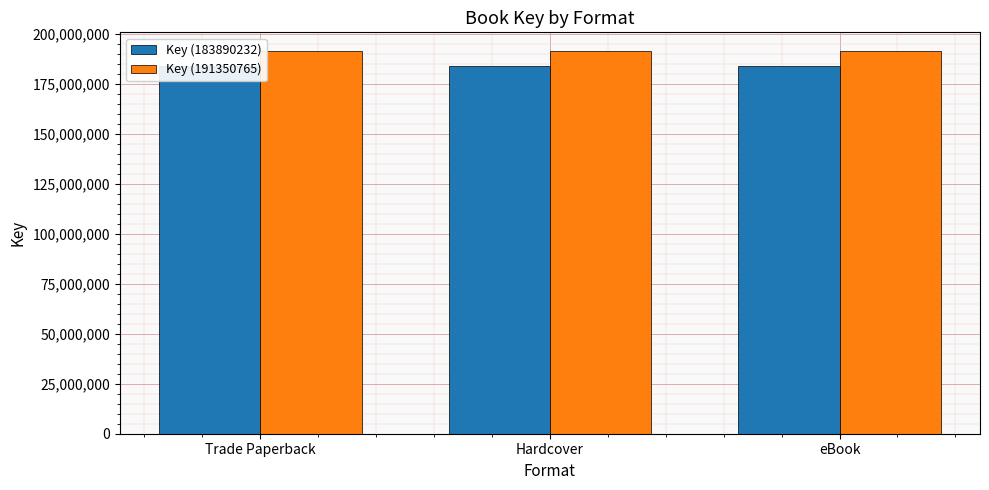

What is the sum of all Key (191350765) values?

574052295